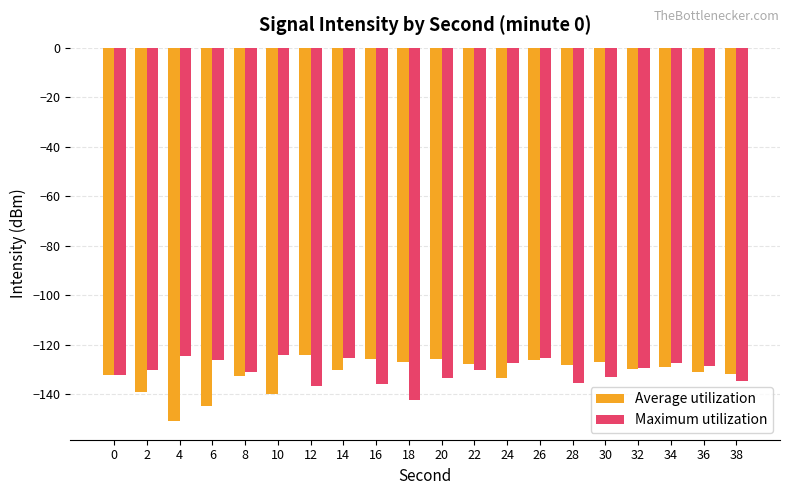

What is the approximate value of Average utilization at 14?

-130.0